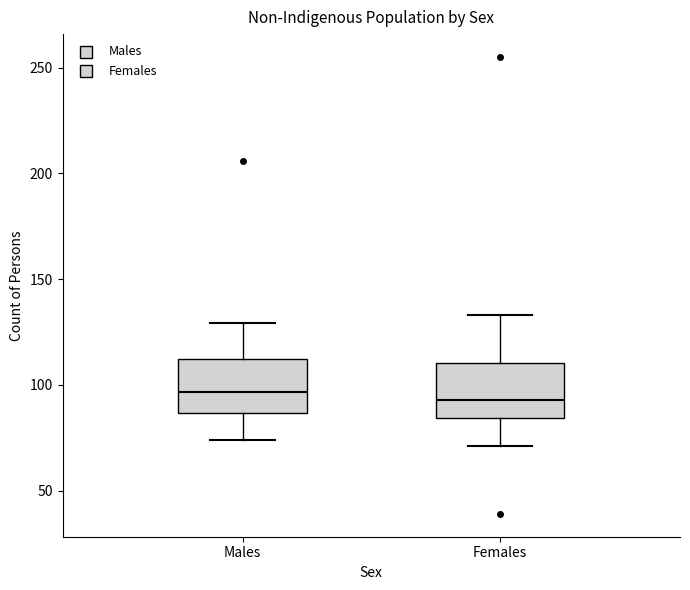

Reading left to right, transcribe this box plot: for each box, give where its median line is, the range the box spans, and where its two whiskers end, as read against the y-axis. The values are not printed on the chart, so give them approximately, as read against the axis.

Males: median 95, box 85 to 110, whiskers 75 to 130
Females: median 95, box 85 to 110, whiskers 70 to 135